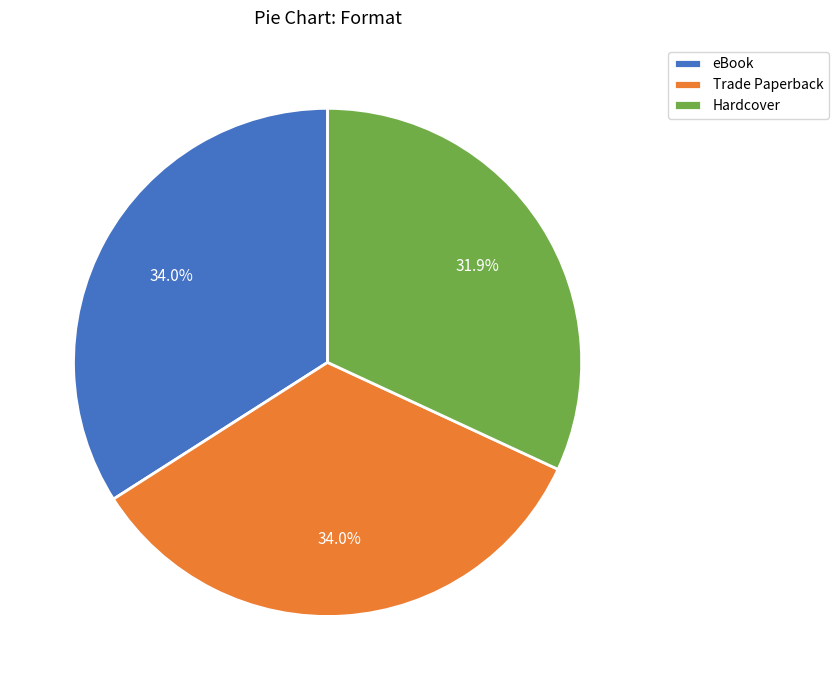

Approximately how many times larger is the value at Trade Paperback compared to eBook?

1.0